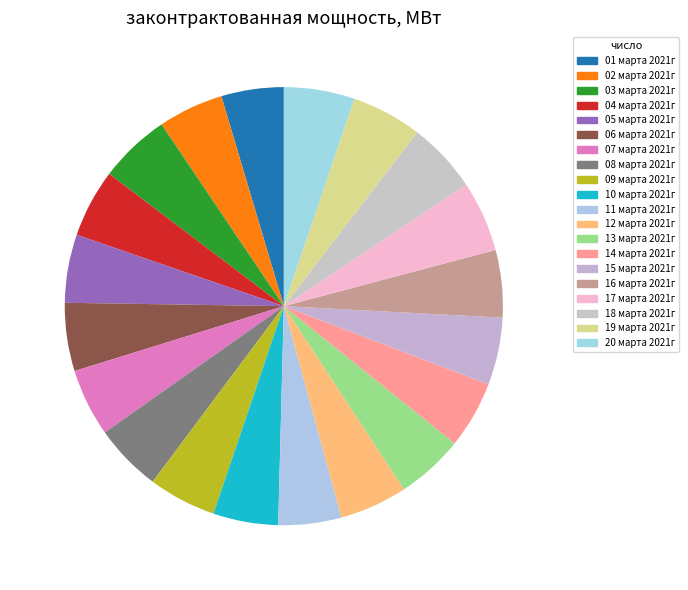

How many slices are in this pie chart?

20